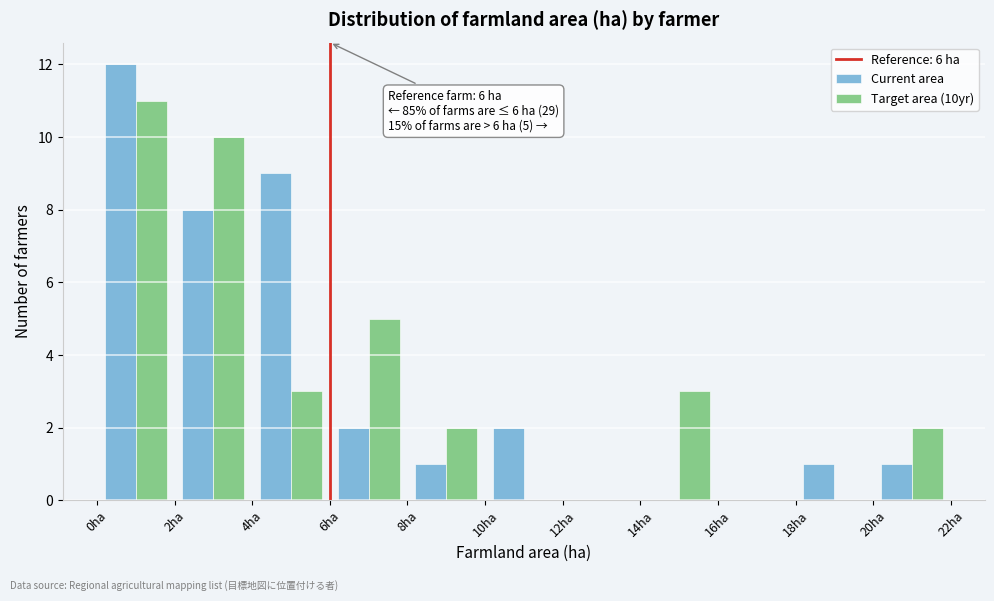

In the Current area series, which range on the x-axis has the tallest bar?

0 to 2